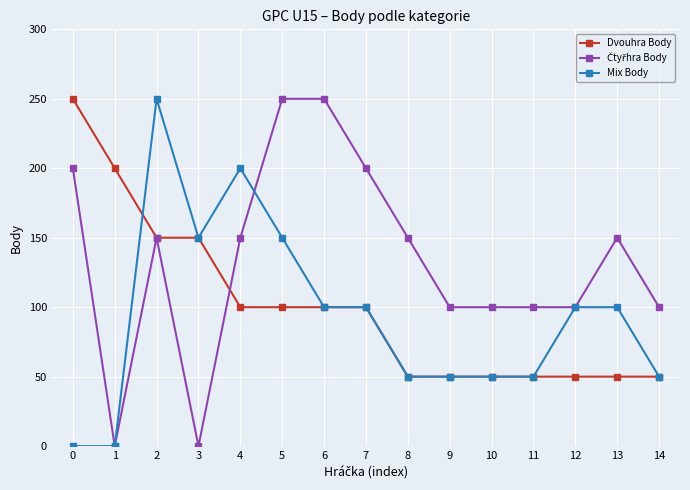

Where is the first local maximum for Mix Body?

2